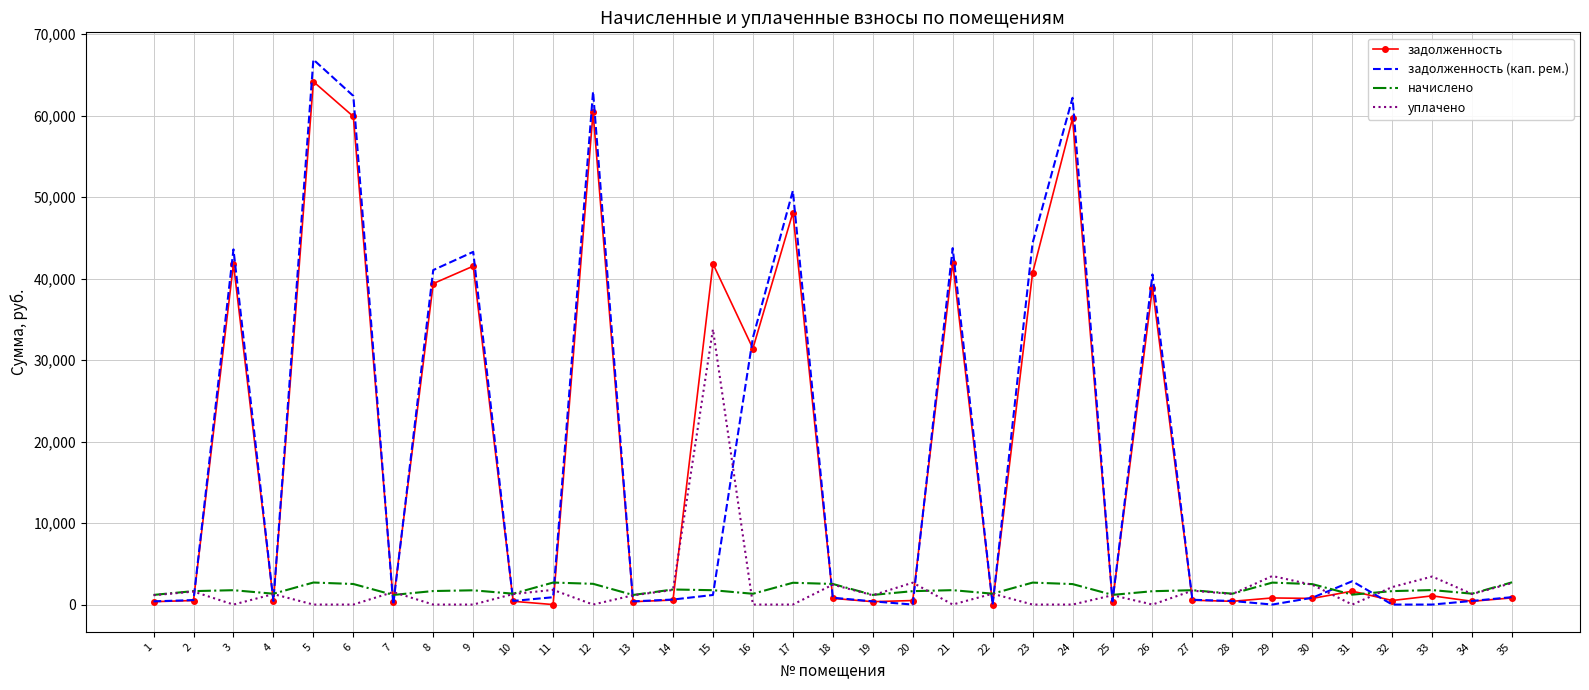

Where do уплачено and задолженность first cross each other?

2 and 3